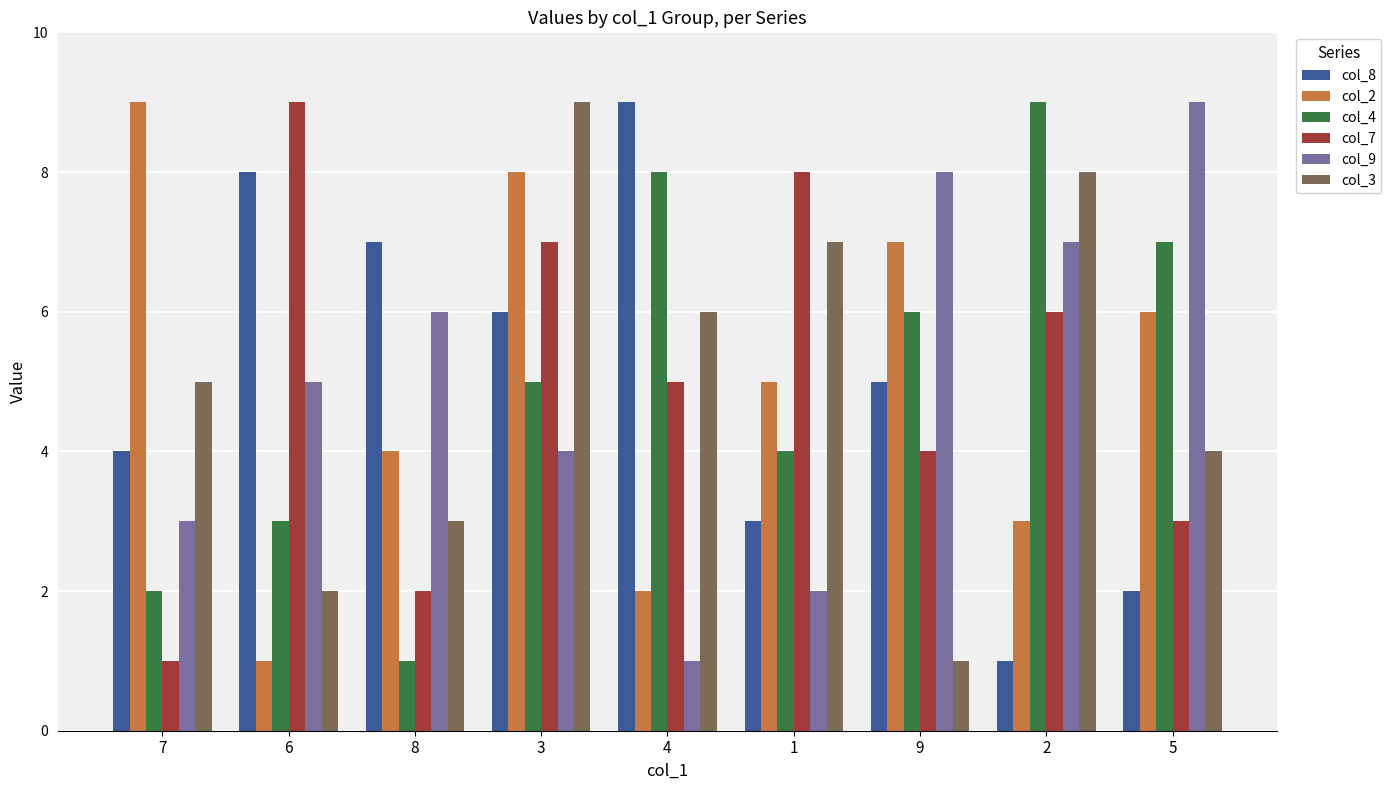

At 5, list the series in order from largest to smallest.

col_9, col_4, col_2, col_3, col_7, col_8